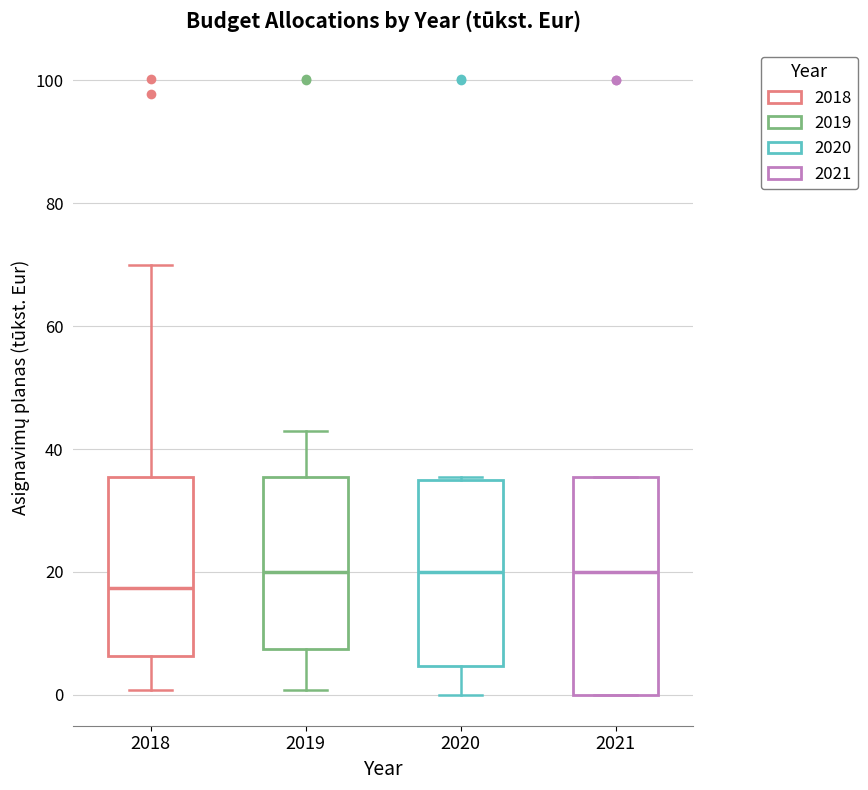

Comparing the boxes themselves (not the whiskers), which one is the tallest?

2021